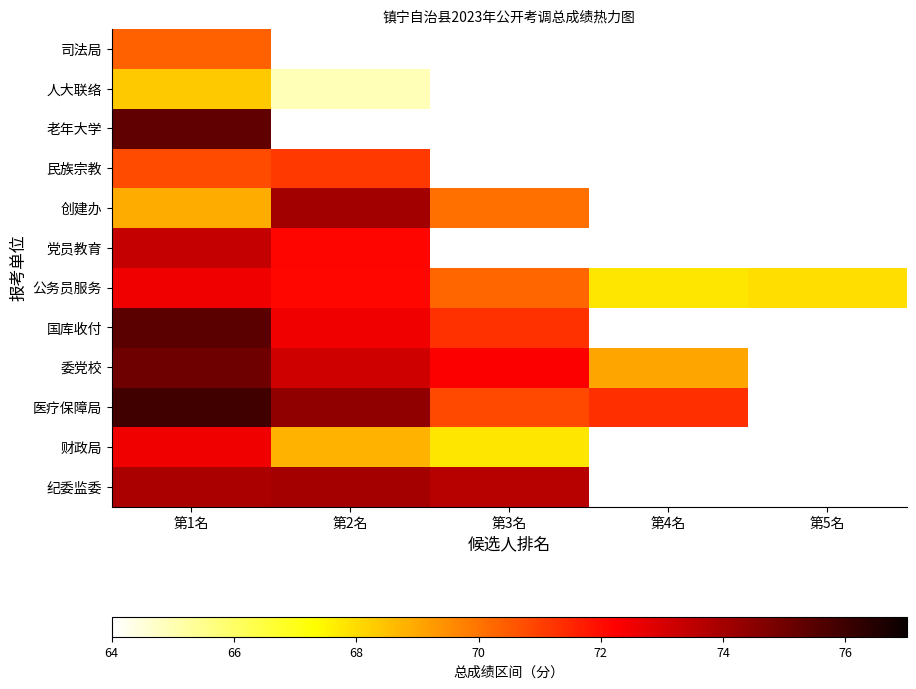

Which category has the lowest value across all series?

第2名